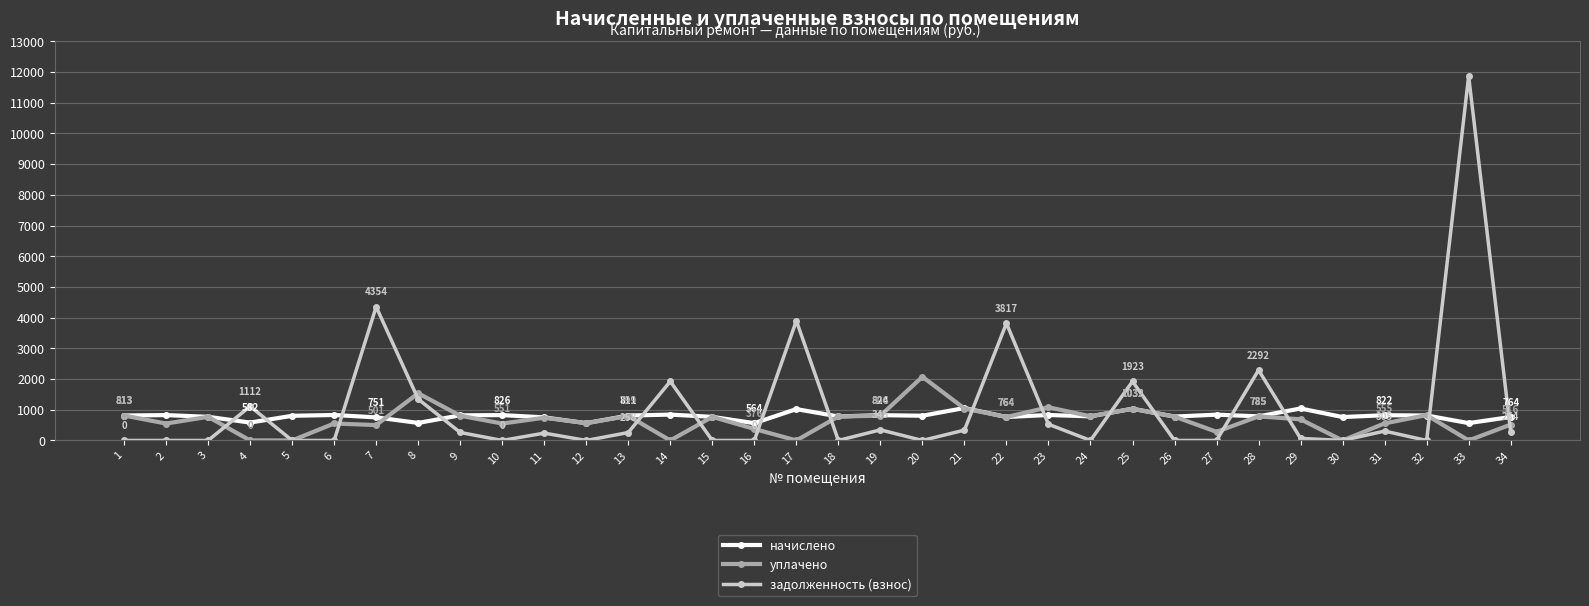

True or false: начислено and уплачено intersect in this chart.

True